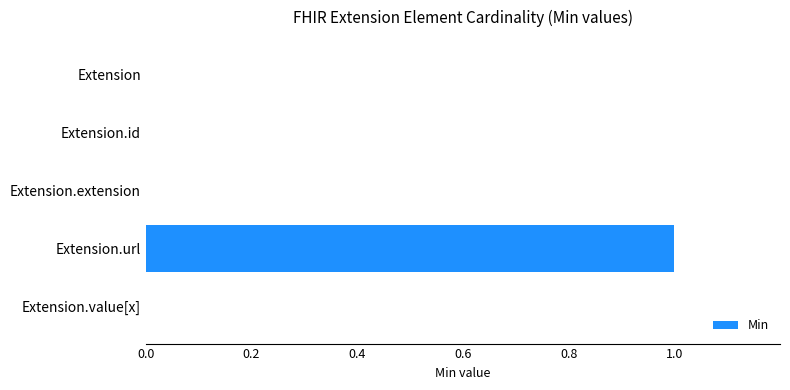

Count the number of data series in this chart.

1